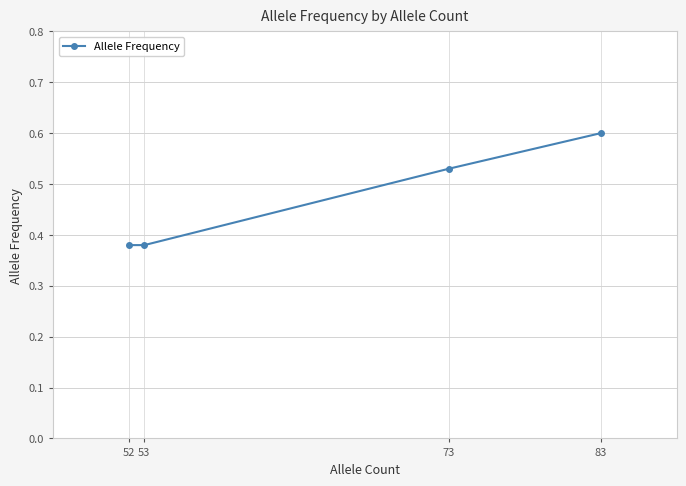

The chart shows a value of 0.6 at 53. True or false?

False